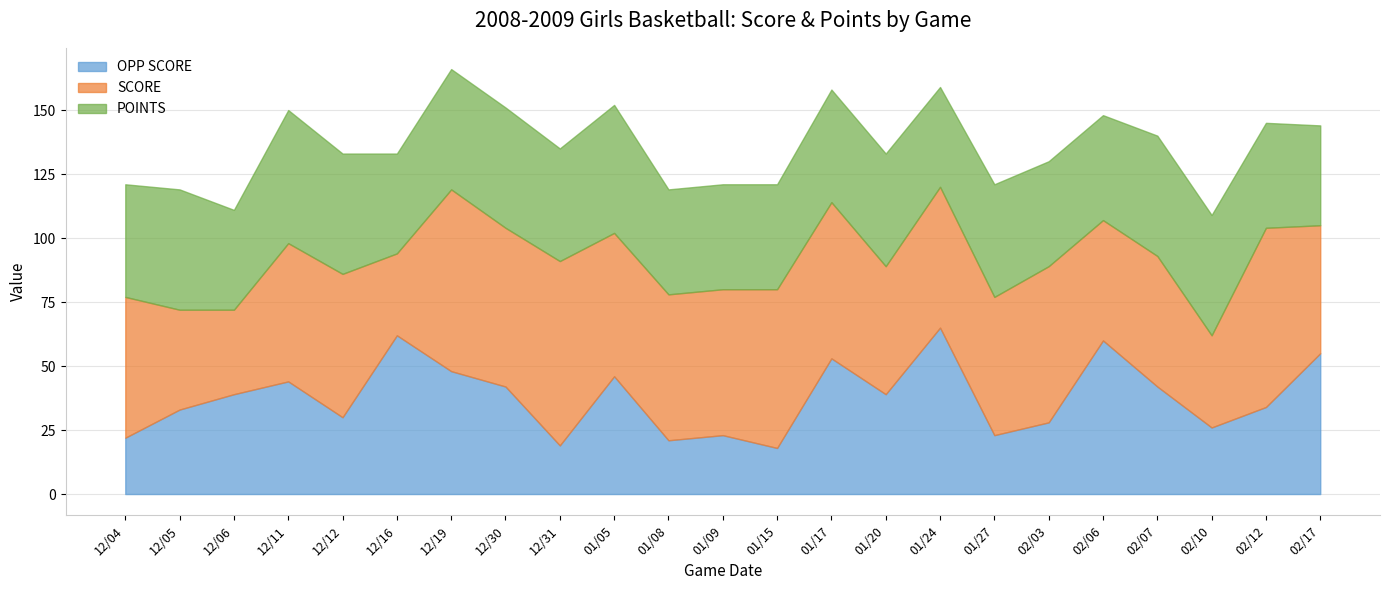

At which category does OPP SCORE reach its first local valley?

12/12